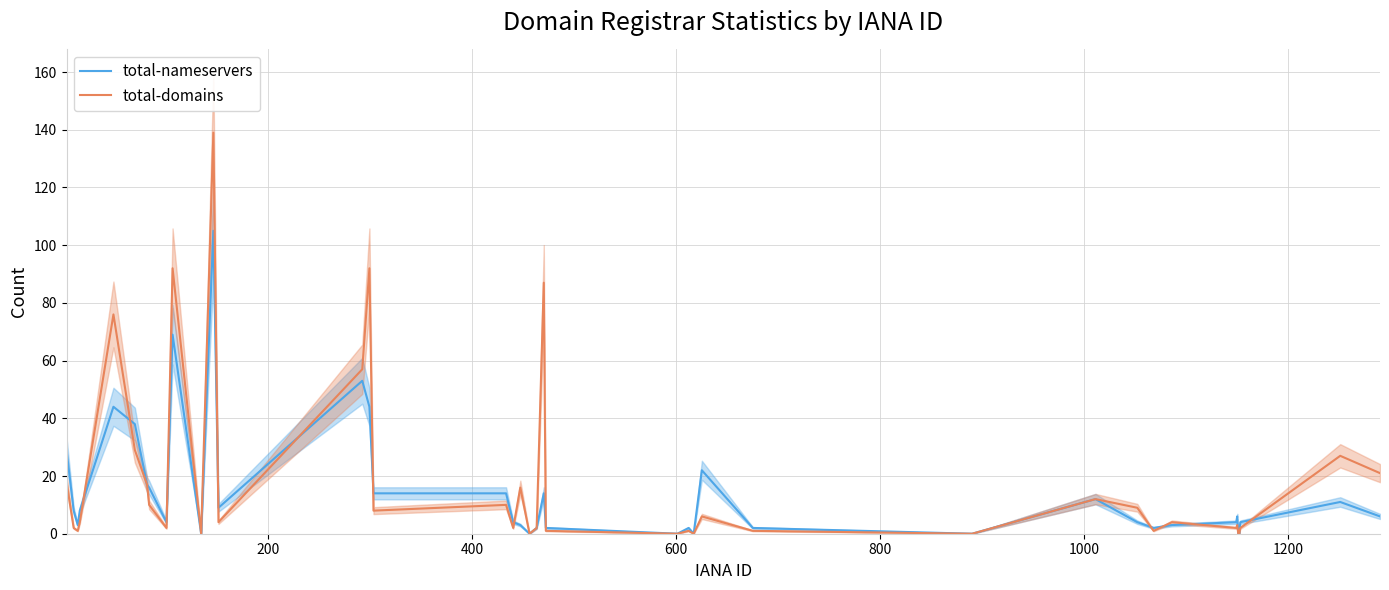

Reading left to right, extract all data points from this chart.

total-nameservers: 29	8	3	8	44	38	17	16	4	69	0	105	9	53	44	14	14	4	3	0	2	14	2	0	2	0	22	2	0	12	4	2	3	4	6	0	0	4	11	6
total-domains: 18	2	1	4	76	29	17	10	2	92	0	139	4	57	92	8	10	2	16	0	2	87	1	0	1	0	6	1	0	12	9	1	4	2	3	0	0	2	27	21